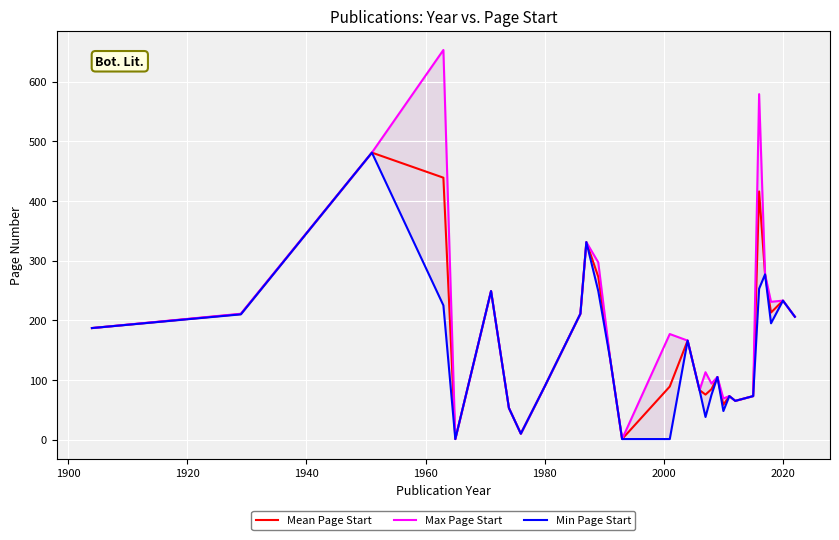

How many values in the Min Page Start series are below 135?

14